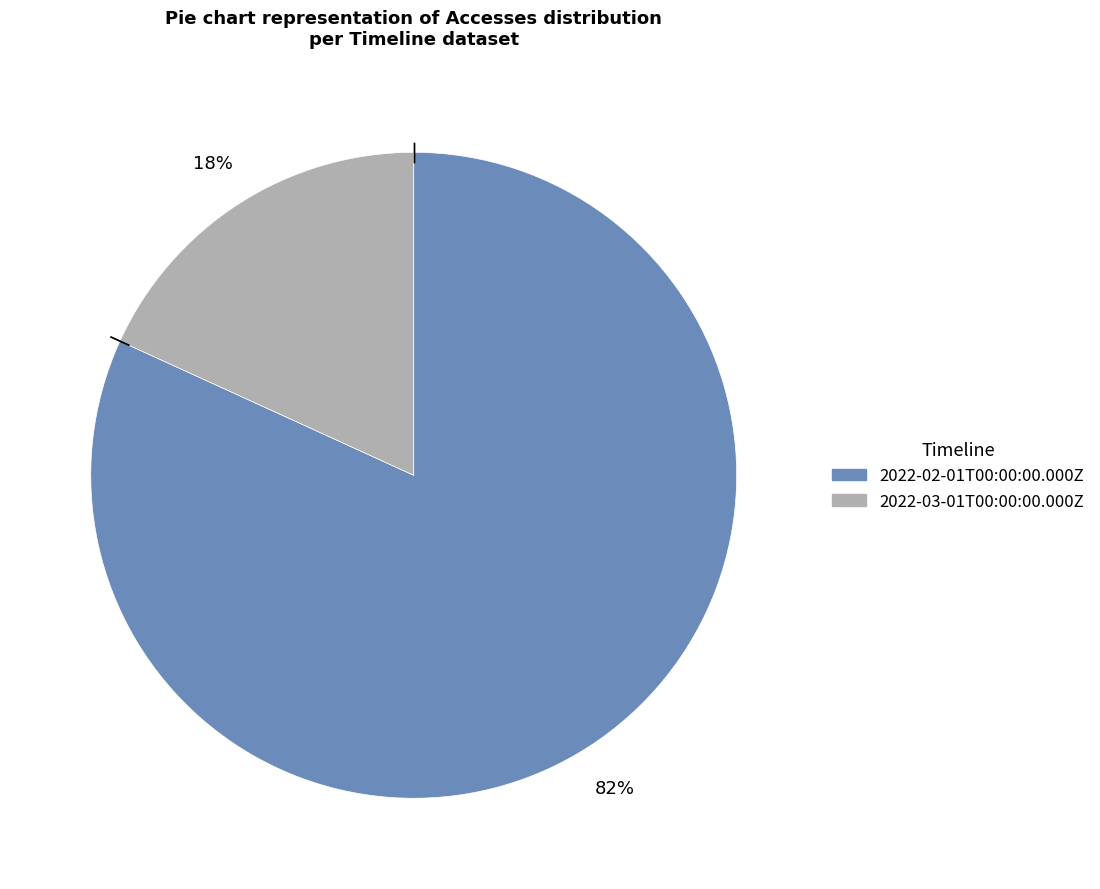

To the nearest percent, what portion does 2022-03-01T00:00:00.000Z represent?

18%